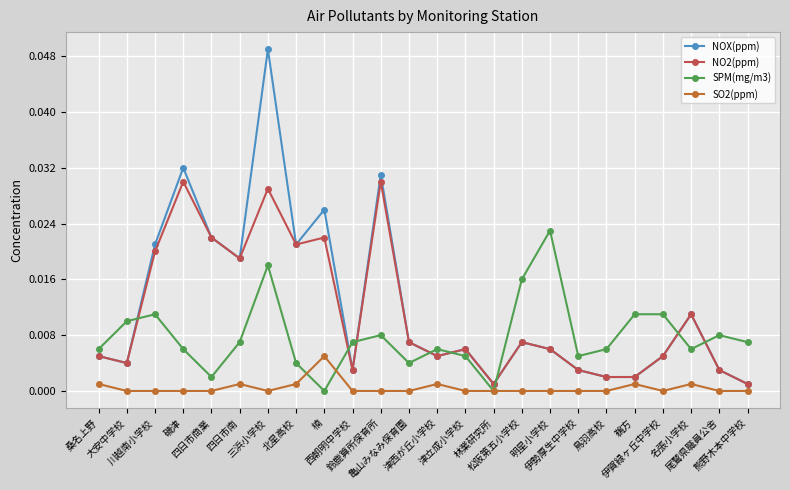

What position from the right is 楠?

16